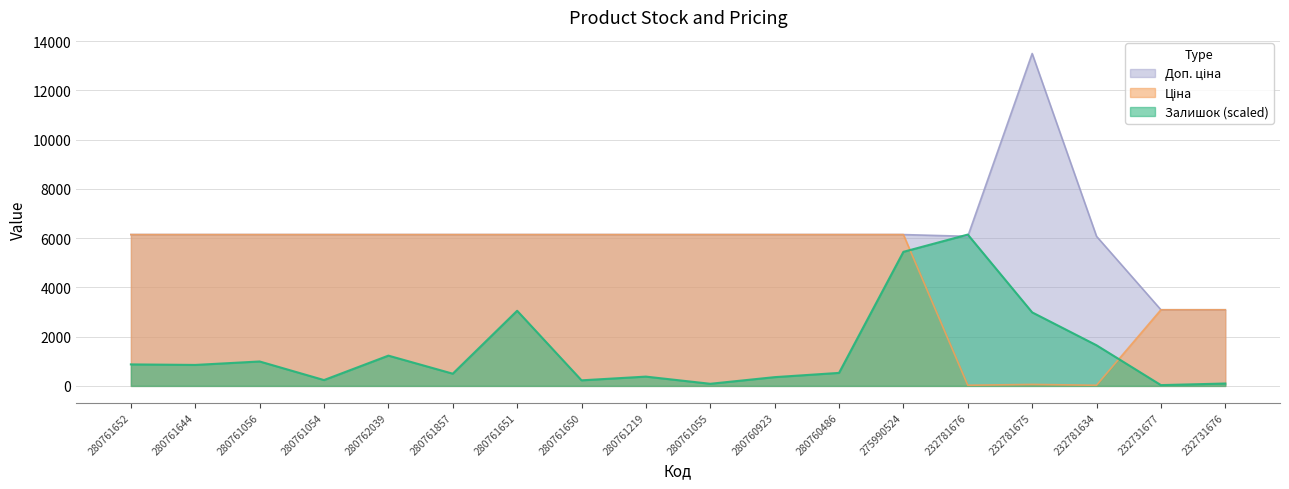

How many data points in Залишок are less than 851?

9